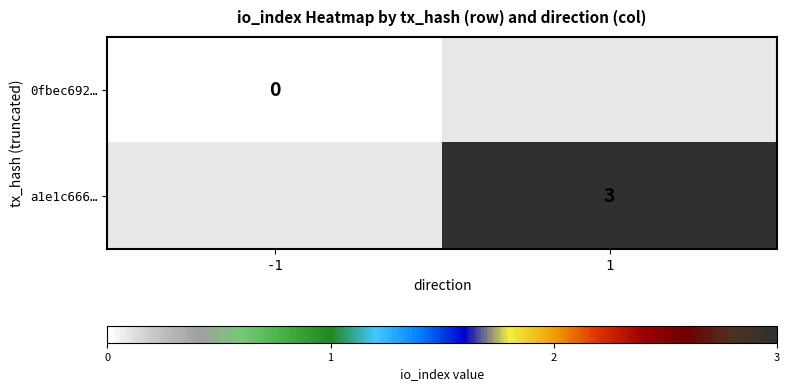

How many categories are shown in the chart?

2